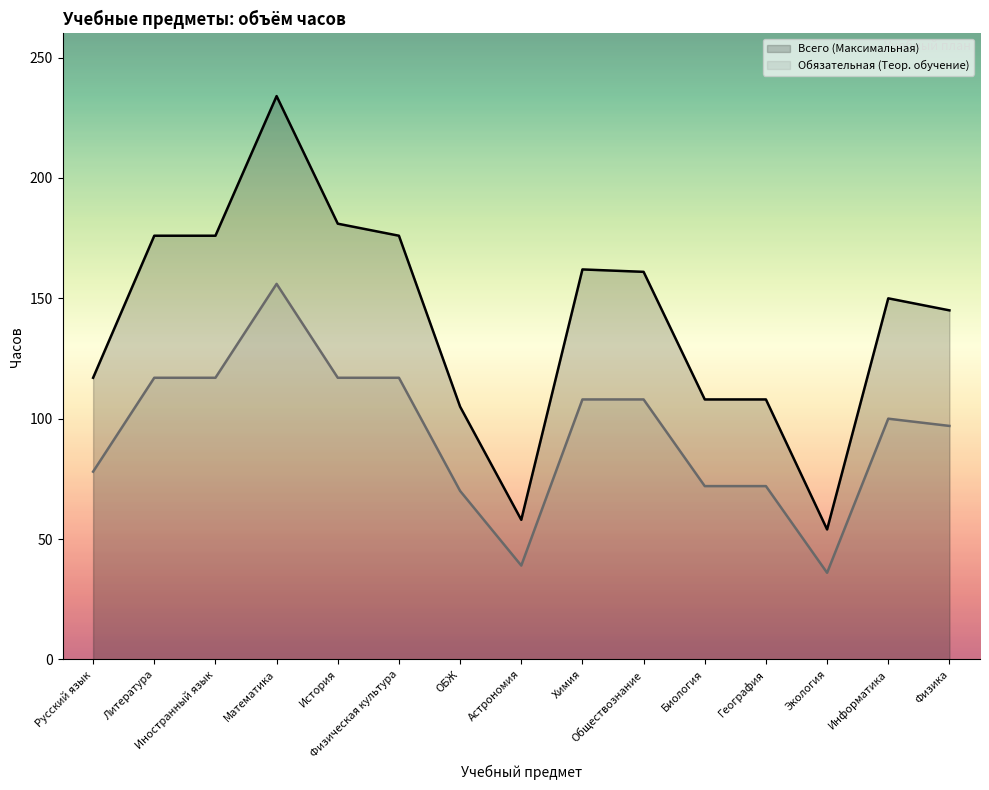

Which category has the lowest value across all series?

Экология